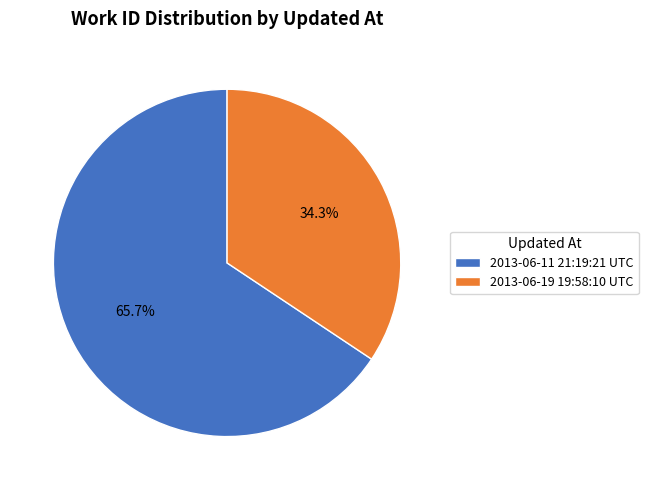

Which category accounts for the majority?

2013-06-11 21:19:21 UTC